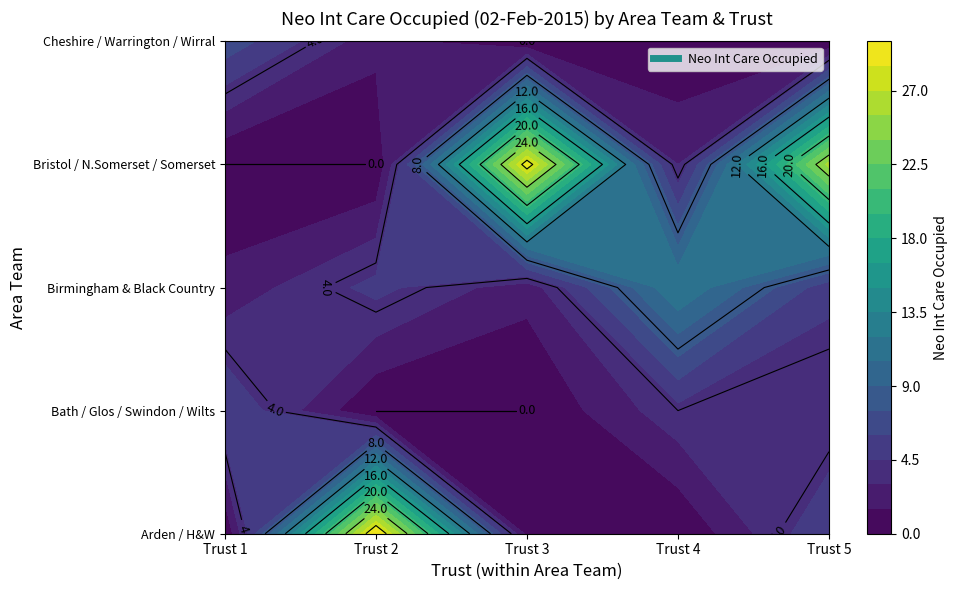

Rank the series by their maximum value, from highest to lowest.

Arden, Herefordshire And Worcestershire, Bristol, North Somerset, Somerset And S, Birmingham And The Black Country, Cheshire, Warrington And Wirral, Bath, Gloucestershire, Swindon And Wiltshire